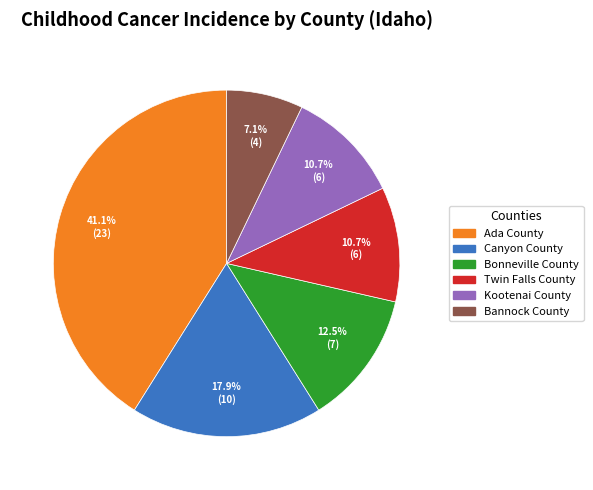

Approximately how many times larger is the value at Bannock County compared to Ada County?

0.2